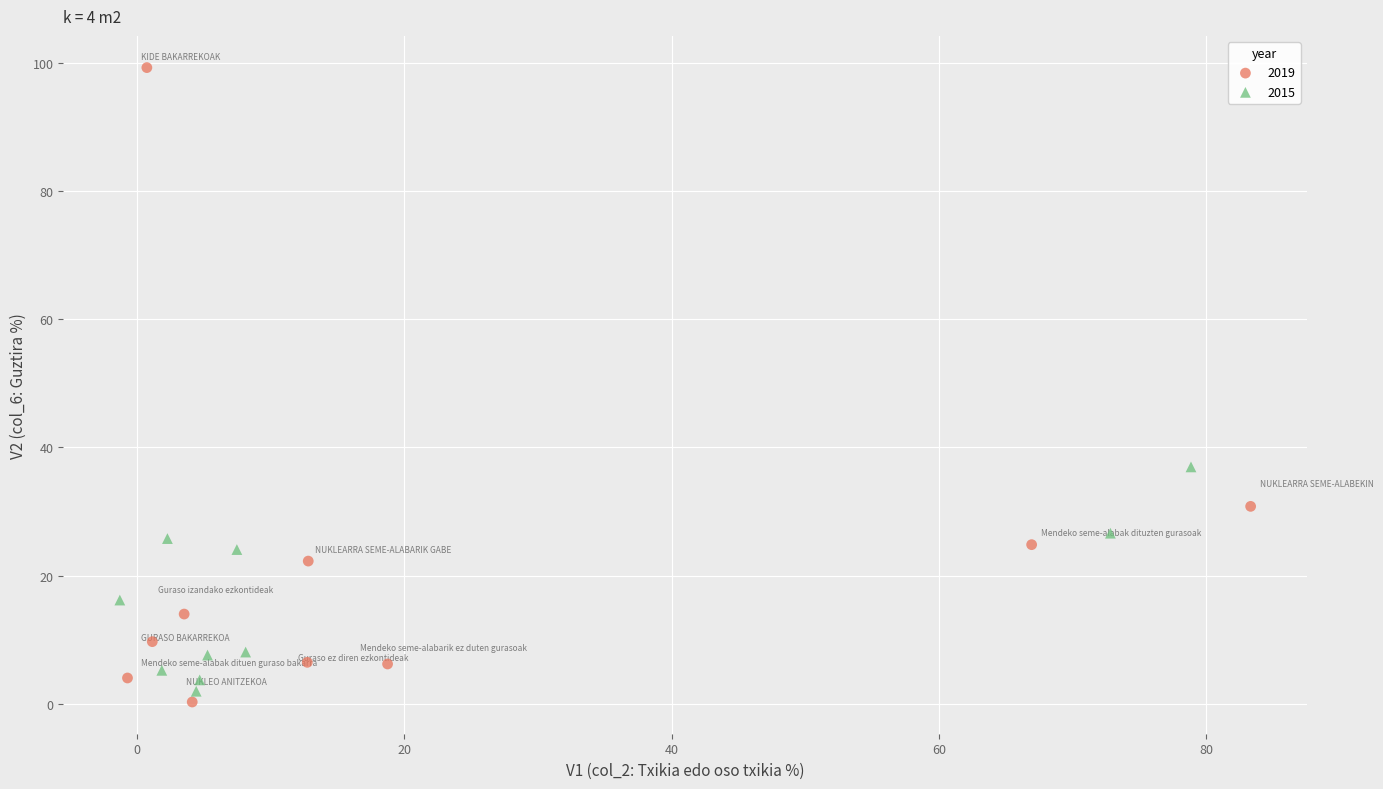

Which series reaches the maximum Y coordinate?

2019